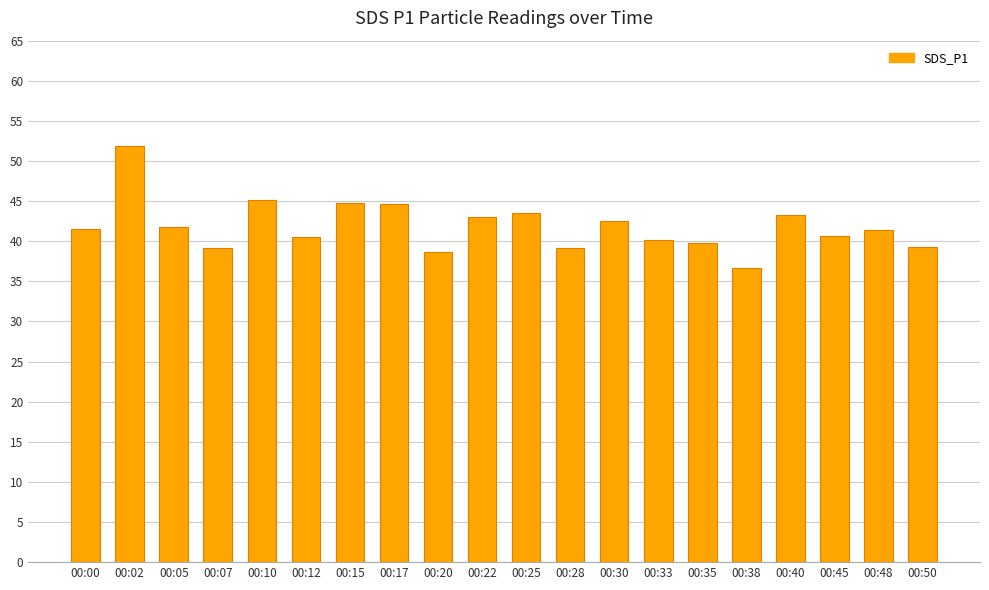

What is the ratio of the value at 00:30 to the value at 00:40?

1.0